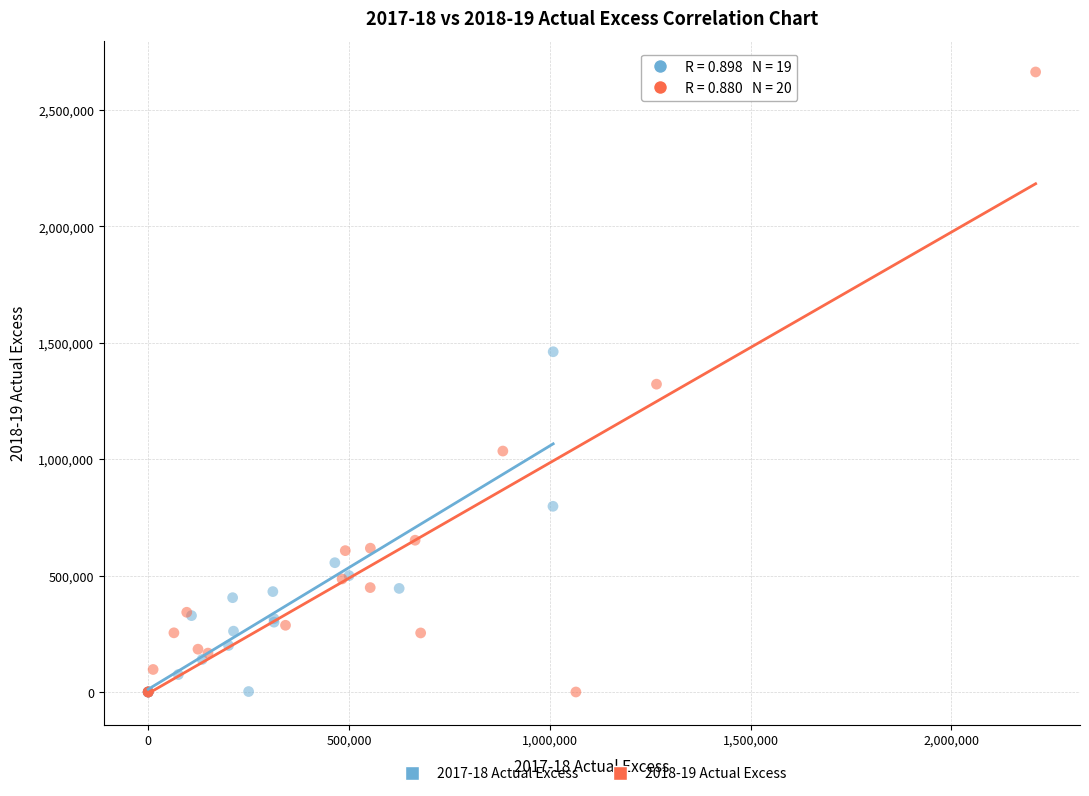

What are all the series names shown in the legend?

2017-18 Actual Excess, 2018-19 Actual Excess